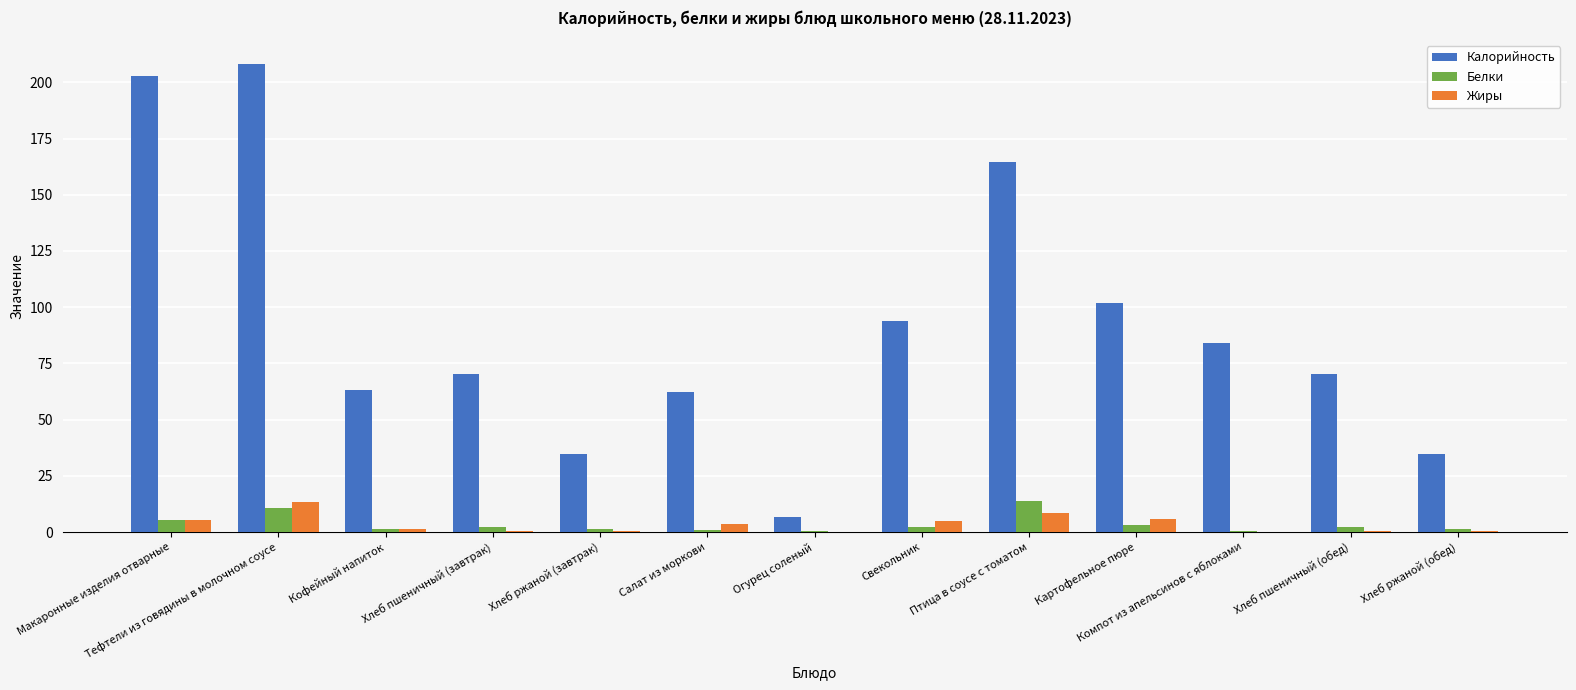

The value of Жиры at Макаронные изделия отварные is 5.3. True or false?

True